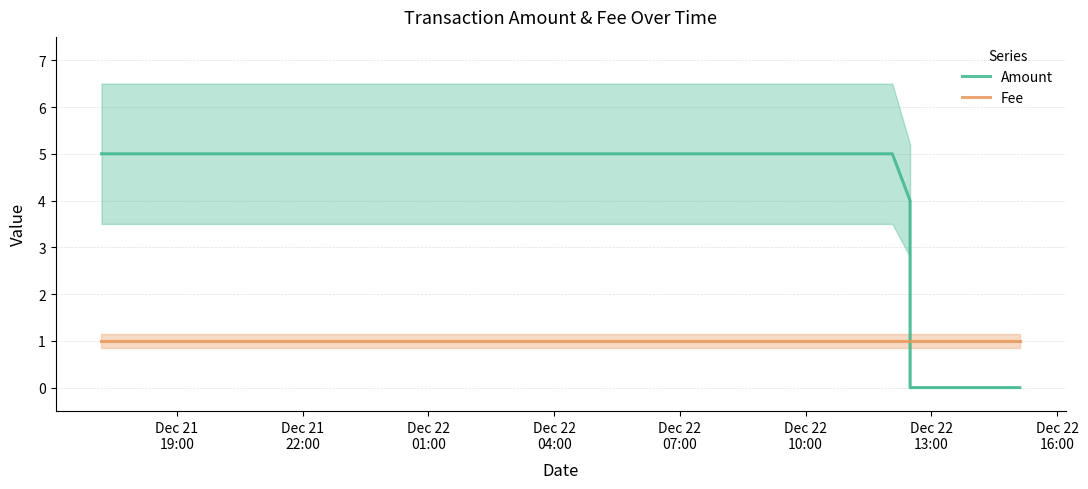

True or false: Fee has more than 1 interior local peaks.

False